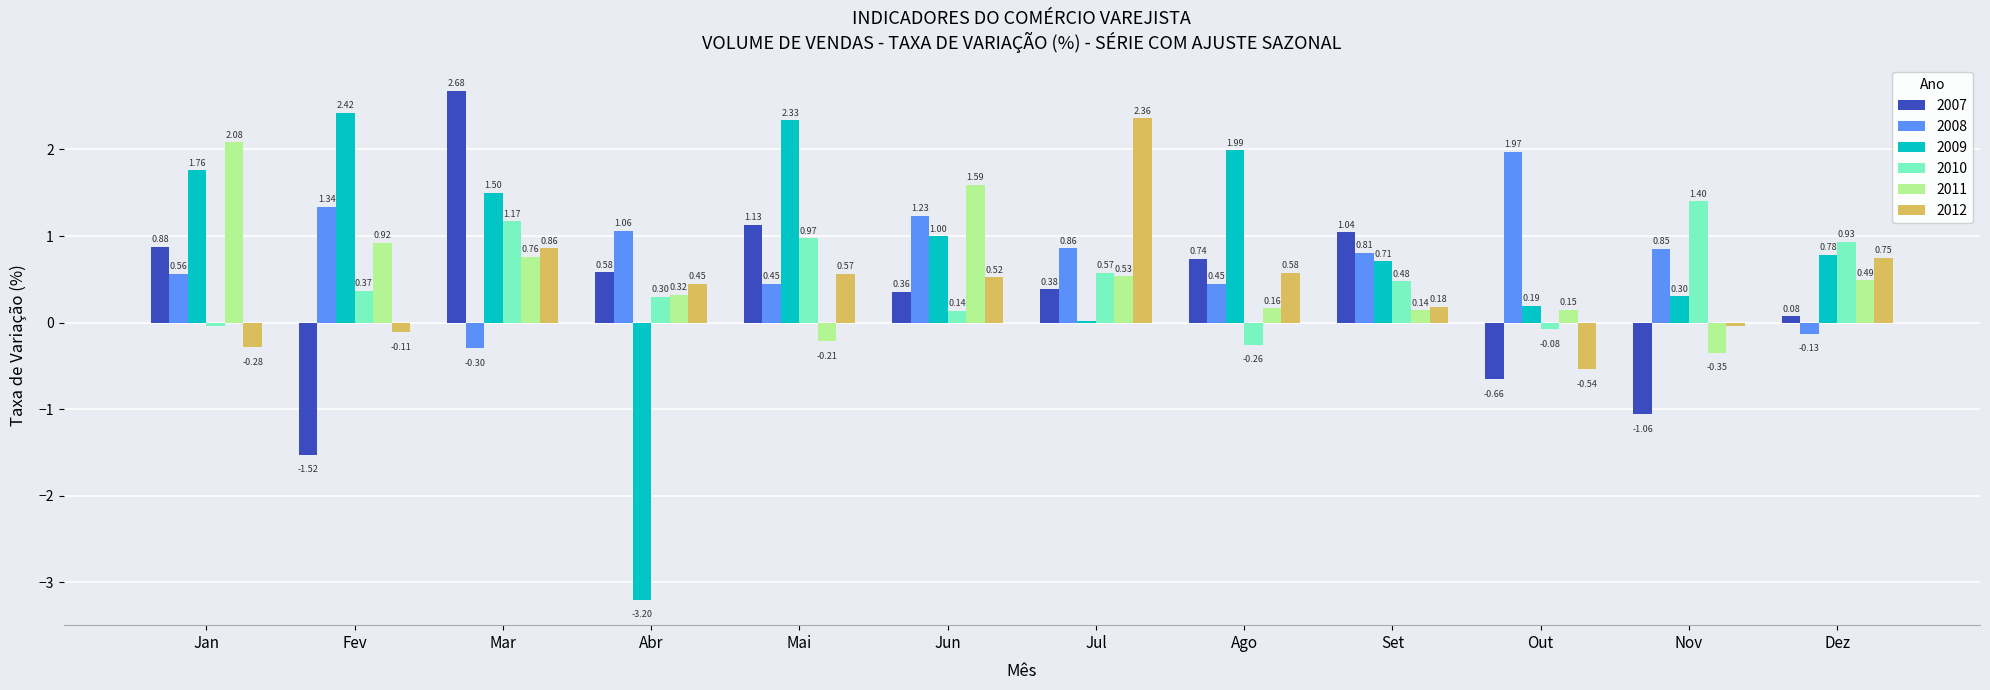

Does the chart contain any negative values?

Yes